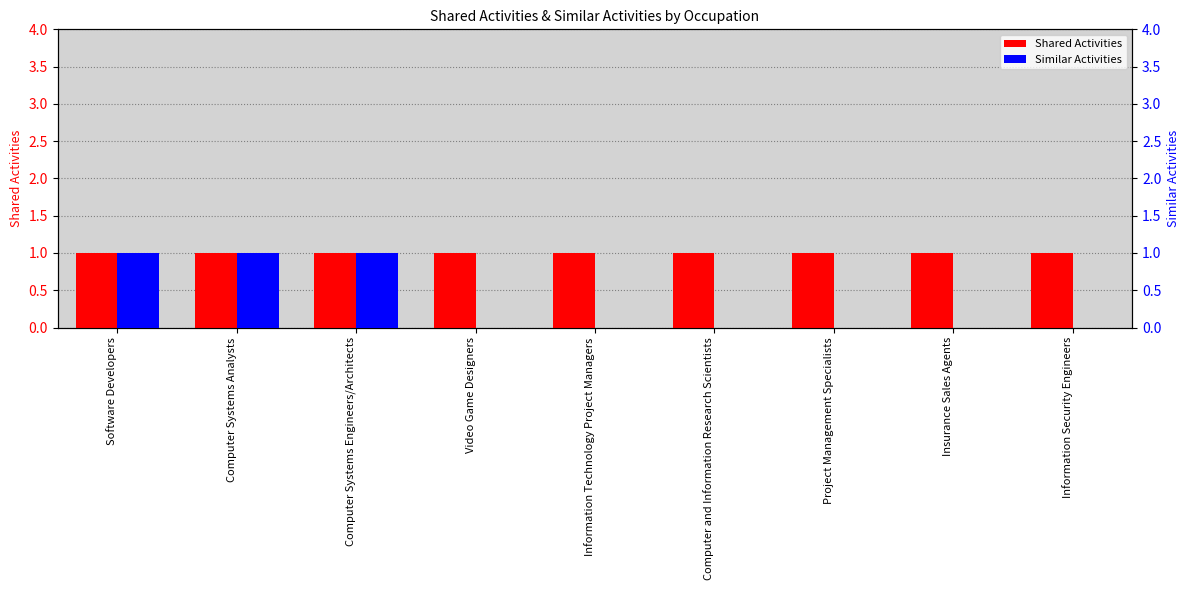

What are all the series names shown in the legend?

Shared Activities, Similar Activities